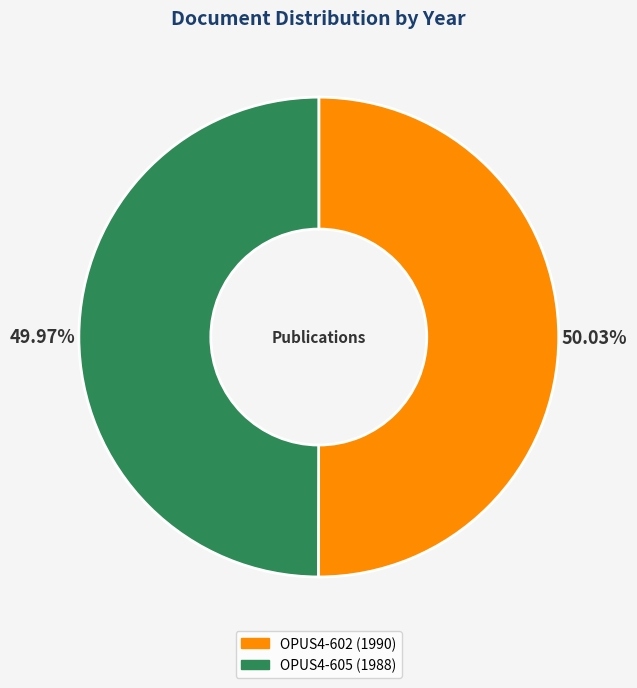

How much of the chart is everything except OPUS4-605?

50.0%